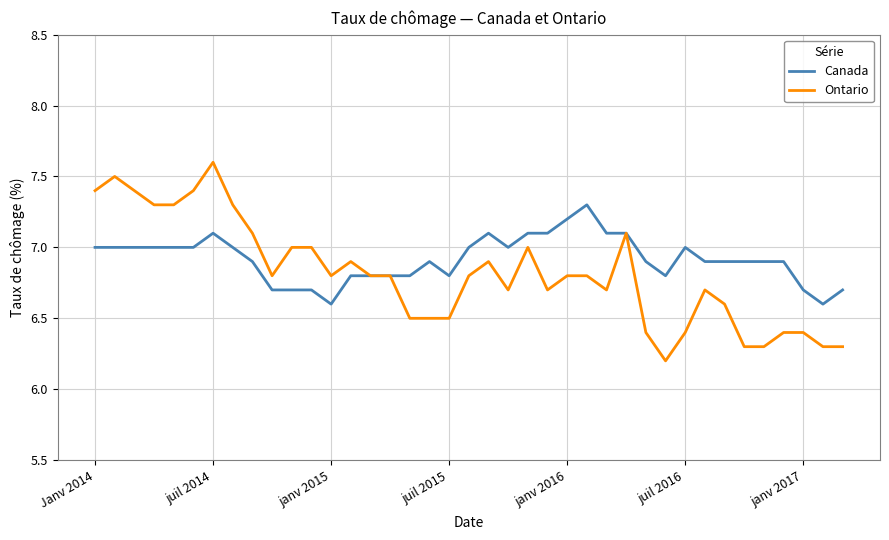

List the series in order of their overall mean, highest first.

Canada, Ontario